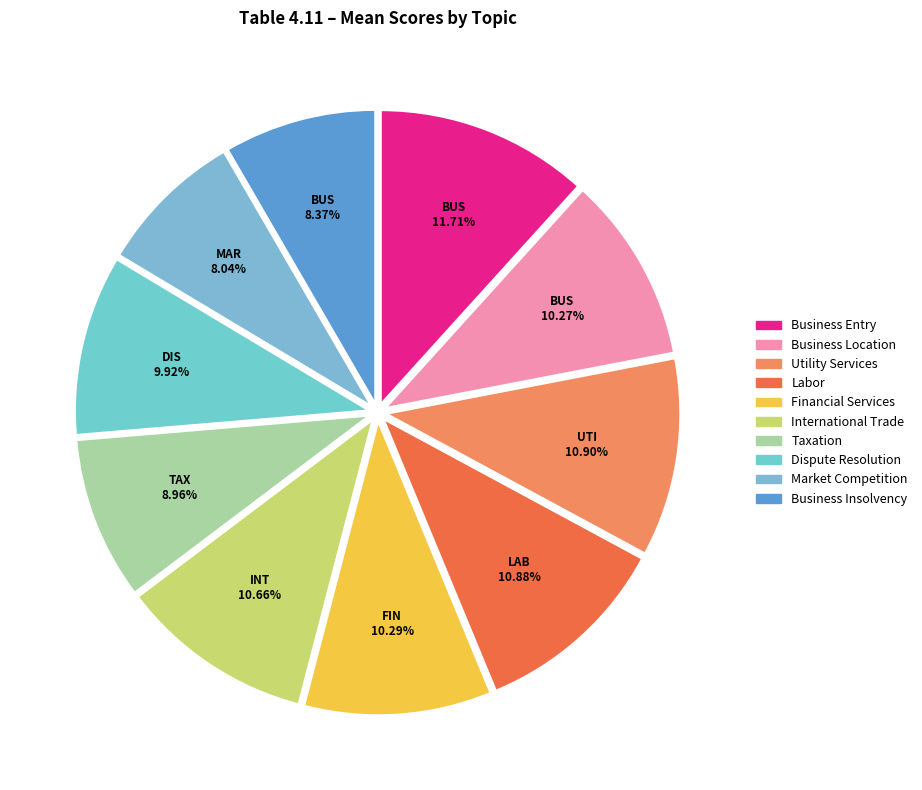

To the nearest percent, what is the combined percentage of International Trade and Business Insolvency?

19%